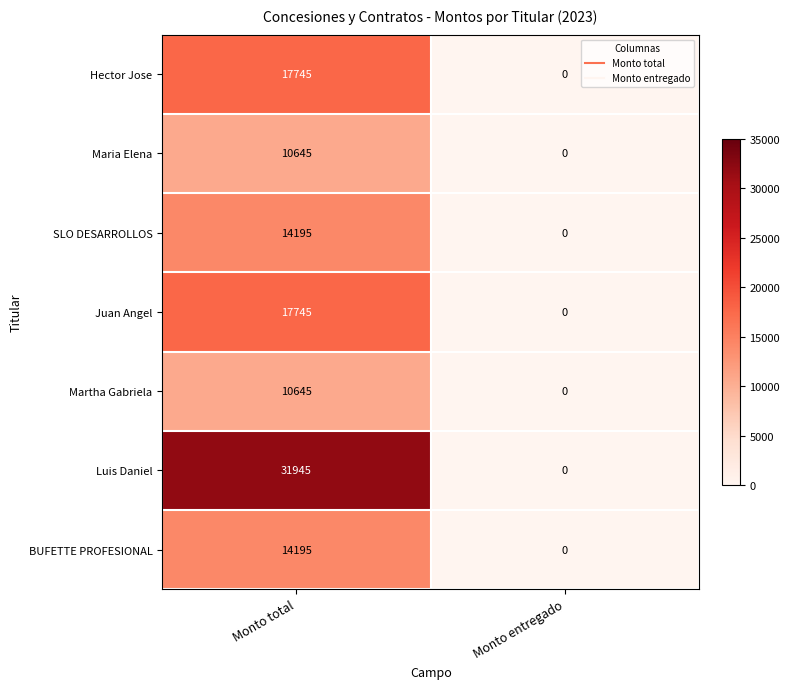

Reading right to left, list all the values displayed in this chart.

Hector Jose: 0	17745
Maria Elena: 0	10645
SLO DESARROLLOS: 0	14195
Juan Angel: 0	17745
Martha Gabriela: 0	10645
Luis Daniel: 0	31945
BUFETTE PROFESIONAL: 0	14195